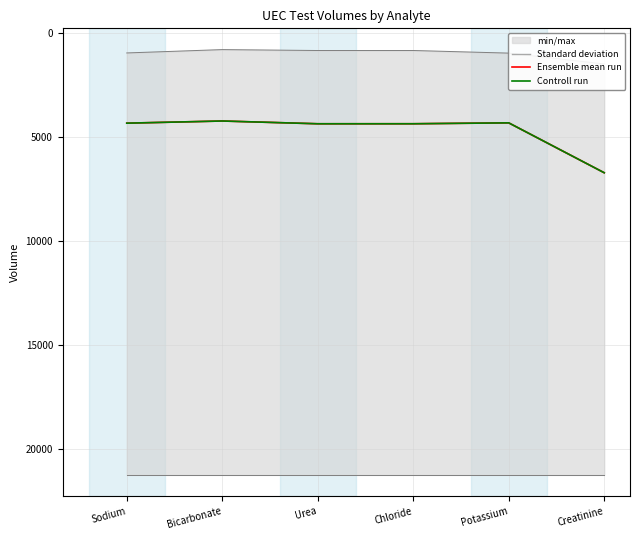

Which series has the largest range (max minus min)?

Standard deviation